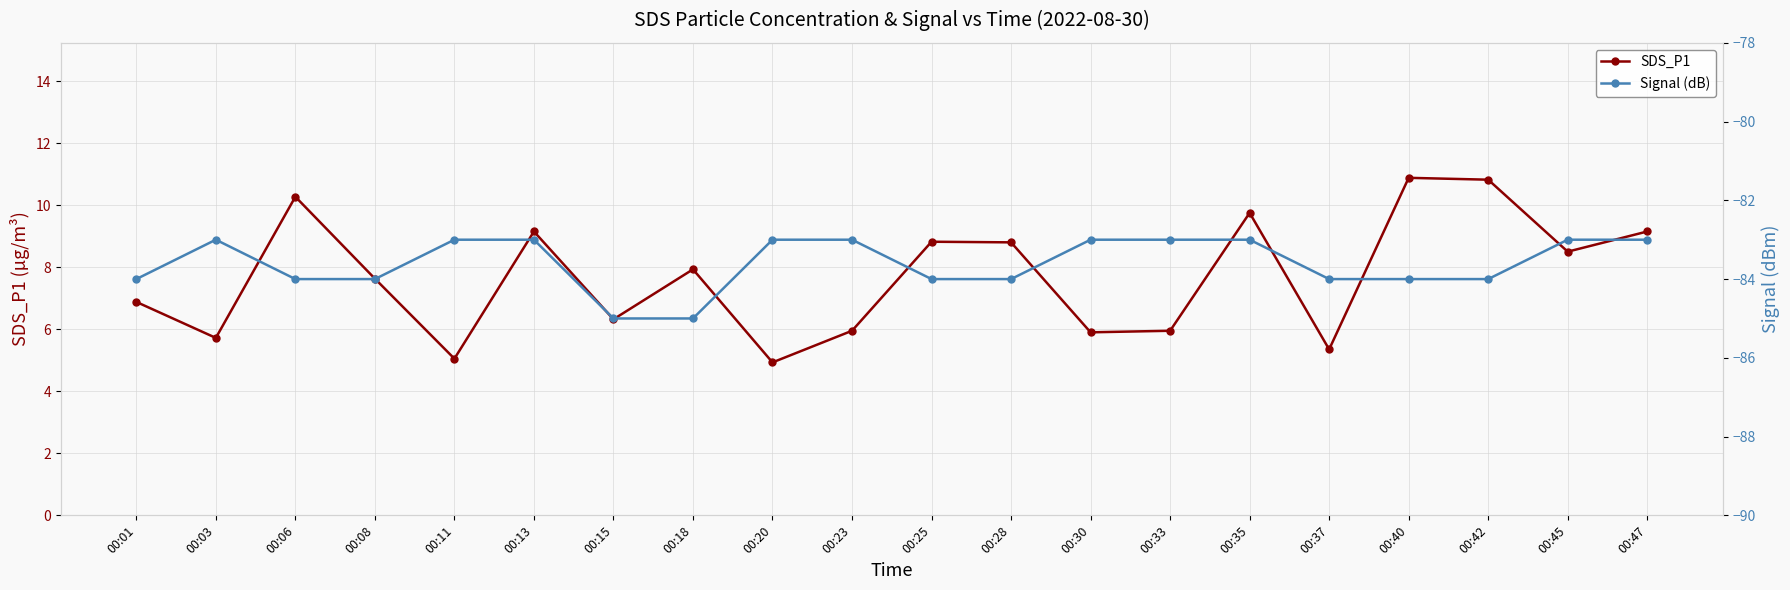

Is this an area chart (filled region under the line)?

No